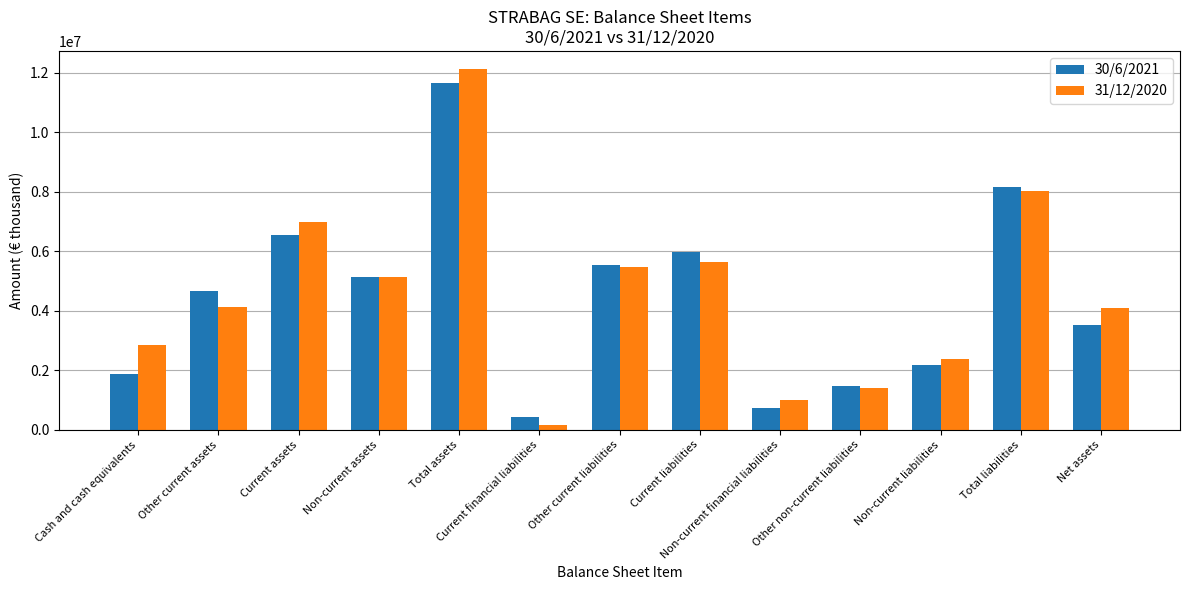

What value does the 31/12/2020 series have at Total assets, to the nearest 50?

12134450